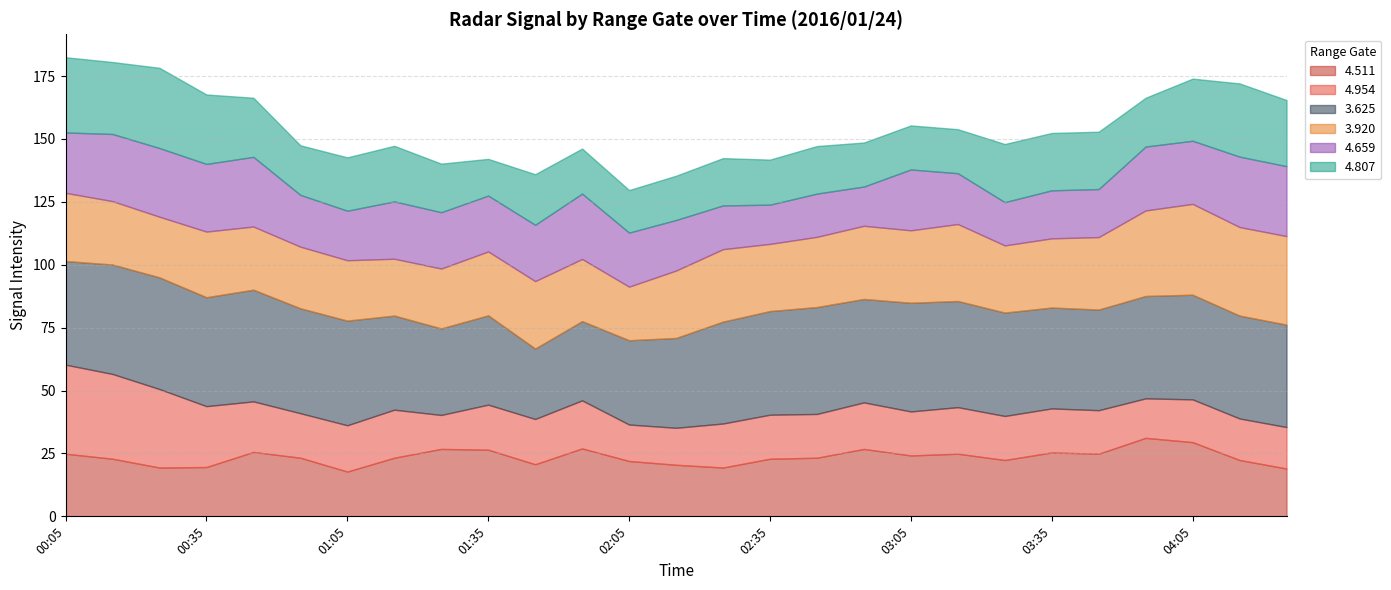

What is the sum of the   4.511 values at 00:45 and 04:15?

48.0